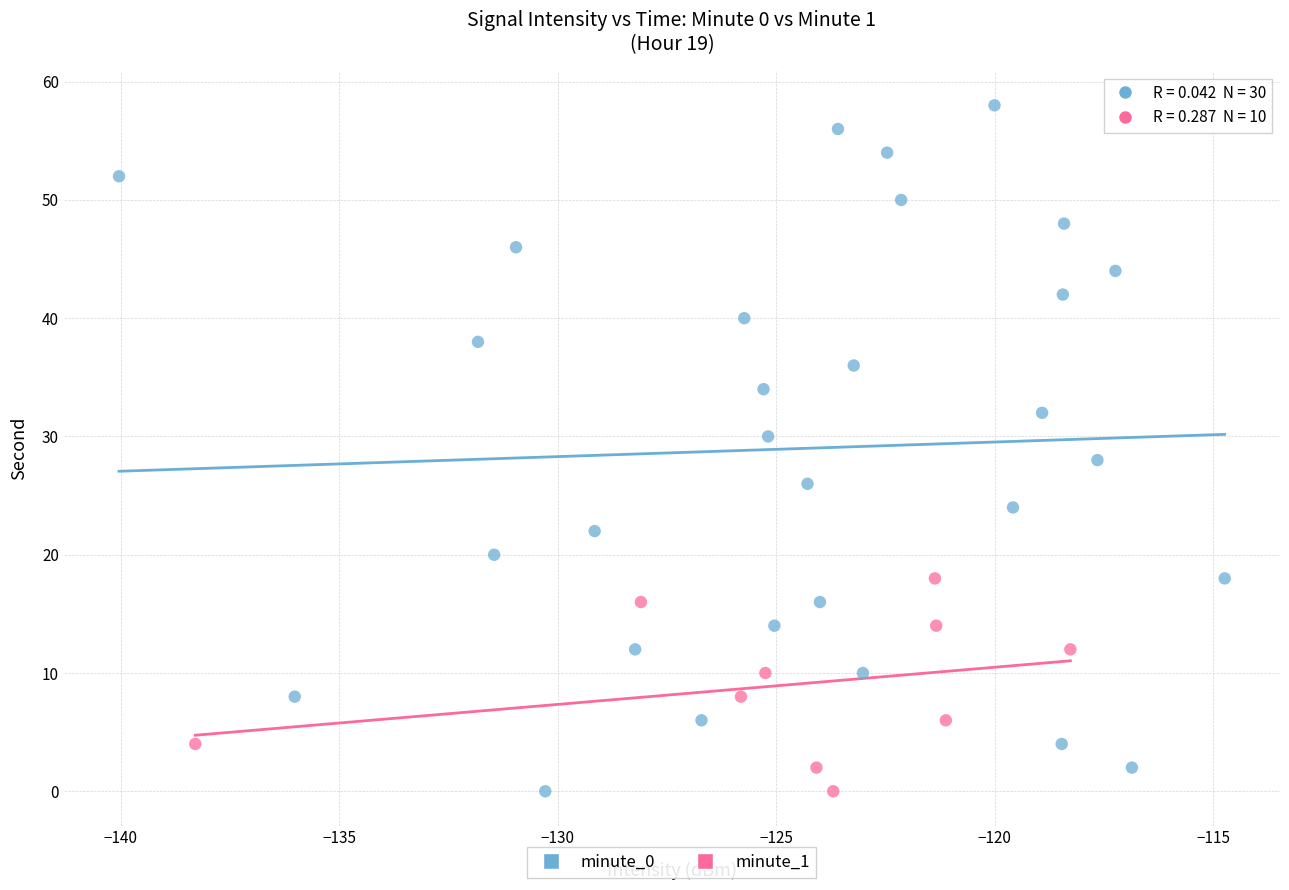

Which series has the largest Y range (max minus min)?

minute_0